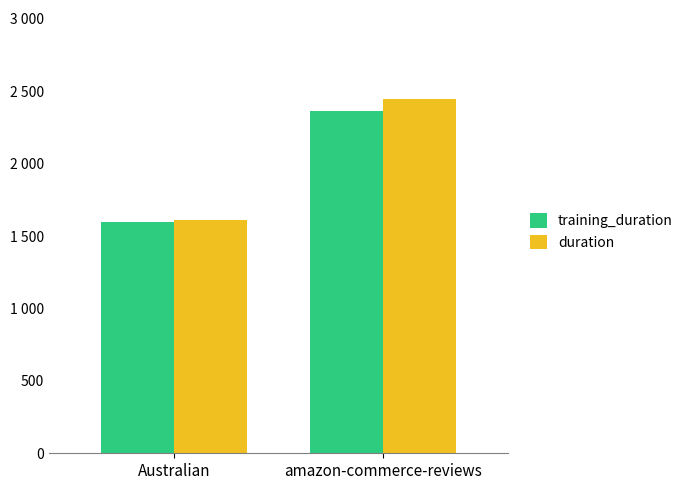

What are all the series names shown in the legend?

training_duration, duration